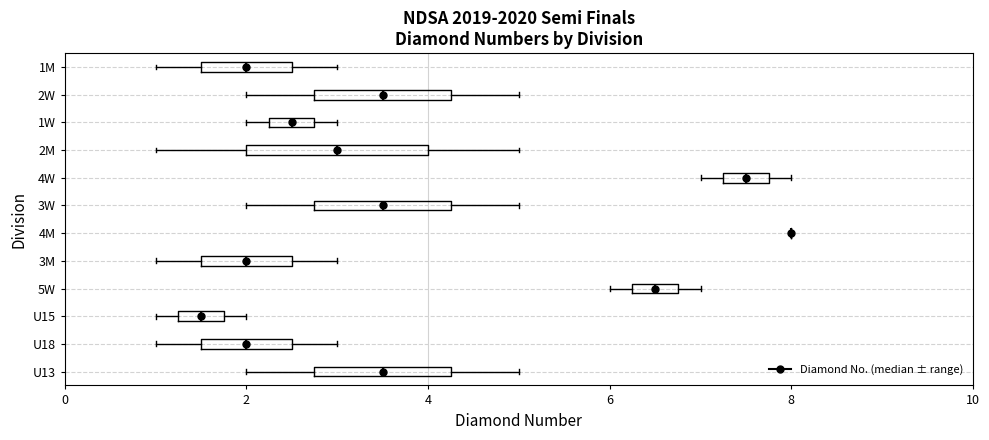

Comparing the boxes themselves (not the whiskers), which one is the widest?

2M